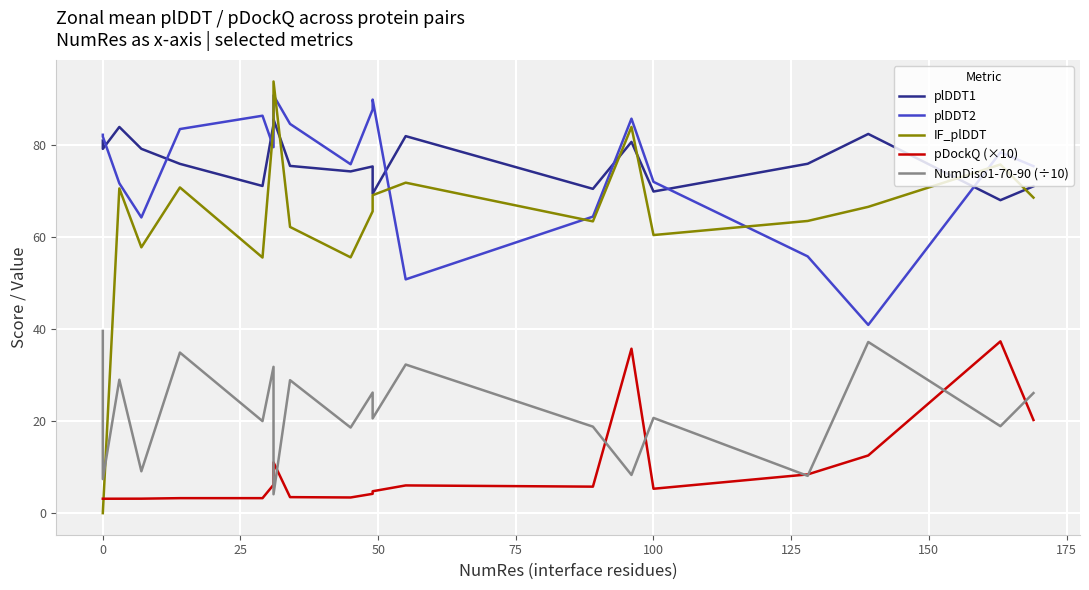

Which series has the largest range (max minus min)?

IF_plDDT